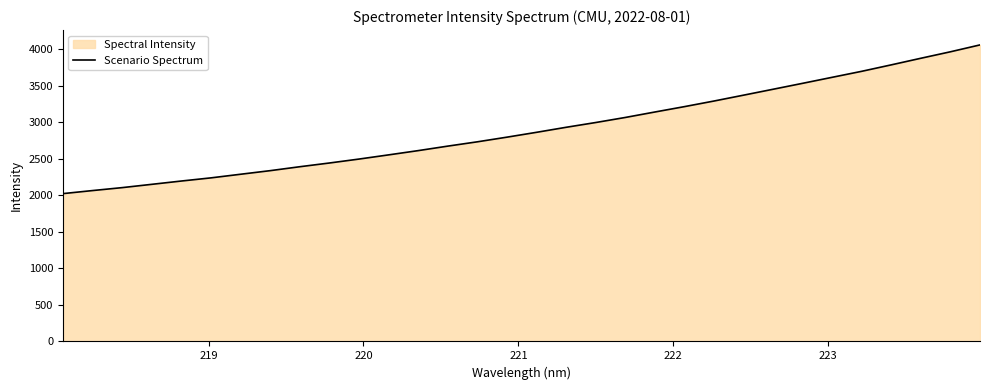

What is the smallest value displayed?

2024.9